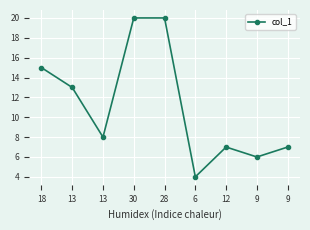

Count the number of data series in this chart.

1